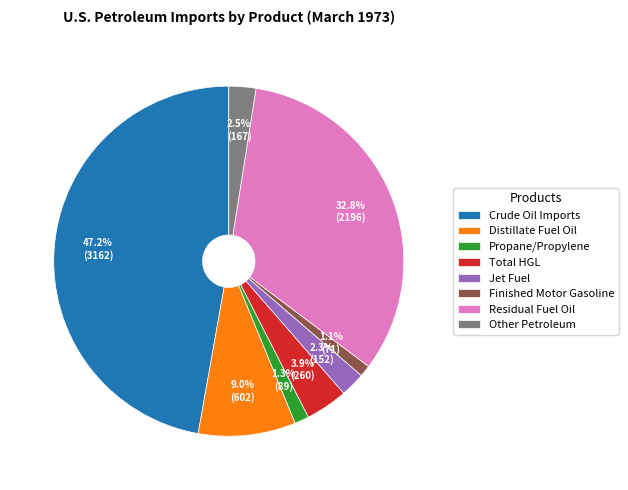

What is the largest slice in the pie chart?

Crude Oil Imports